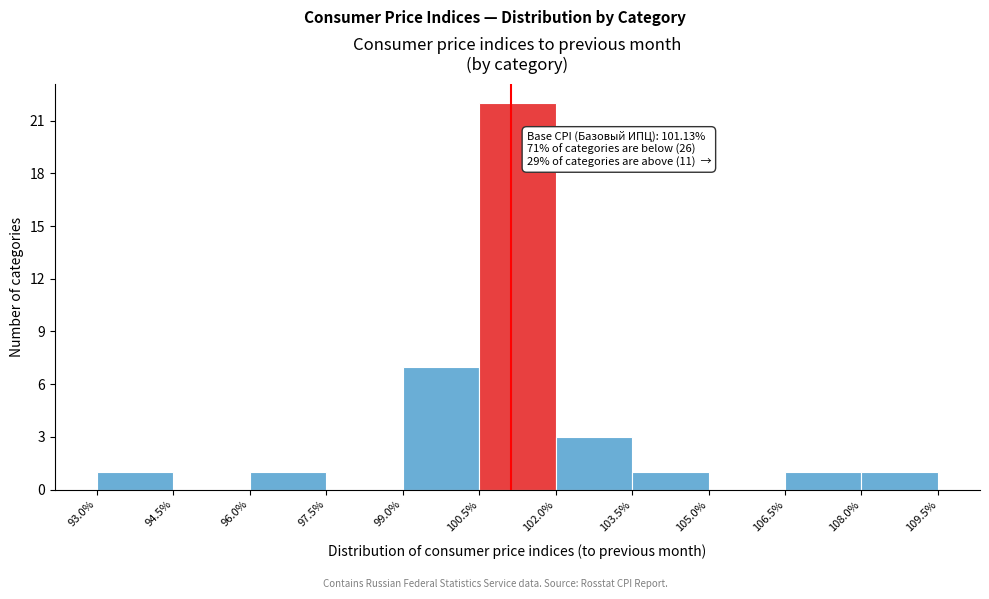

Over which range of the x-axis is the bar tallest?

100.5% to 102.0%